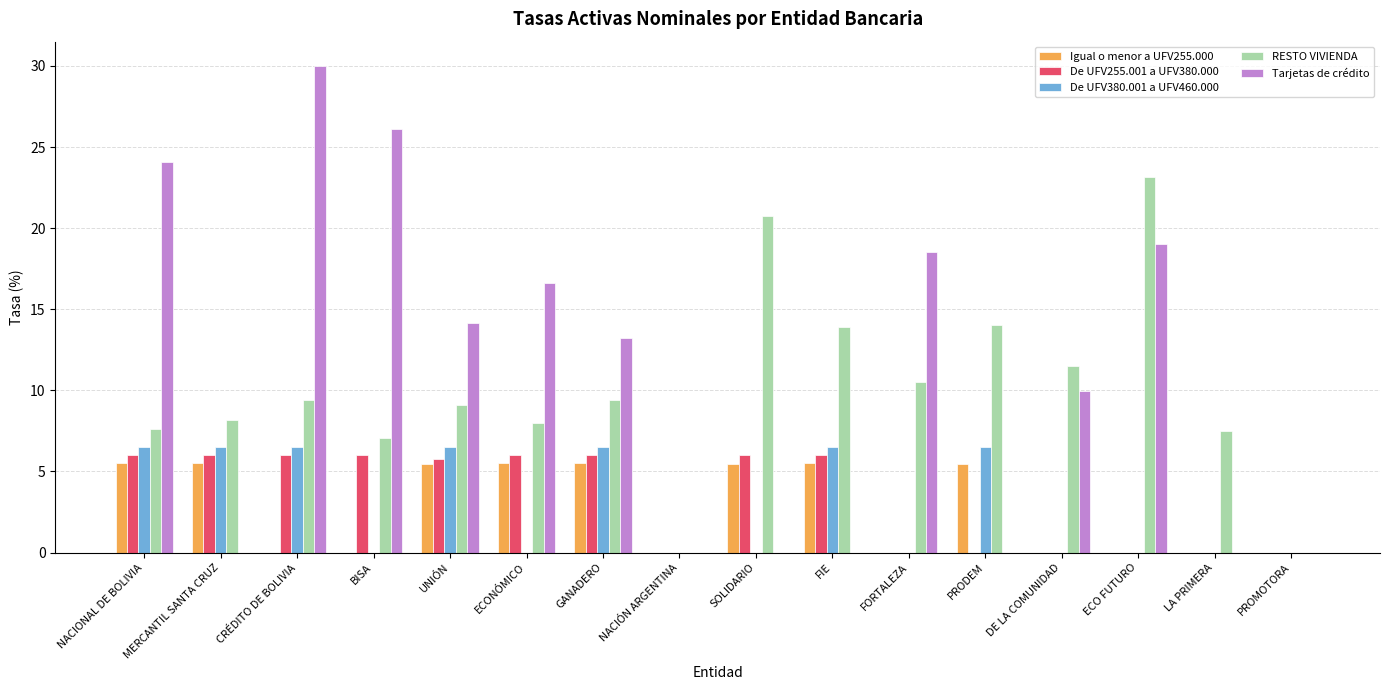

At which label does De UFV255.001 a UFV380.000 first exceed 5?

NACIONAL DE BOLIVIA